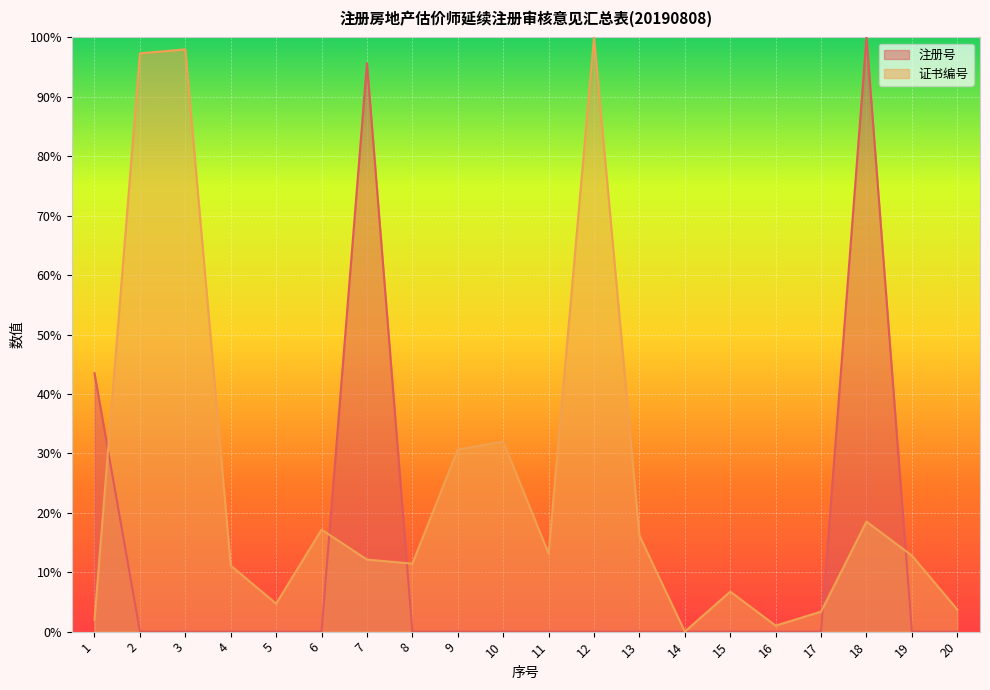

How many distinct data groups are displayed?

2